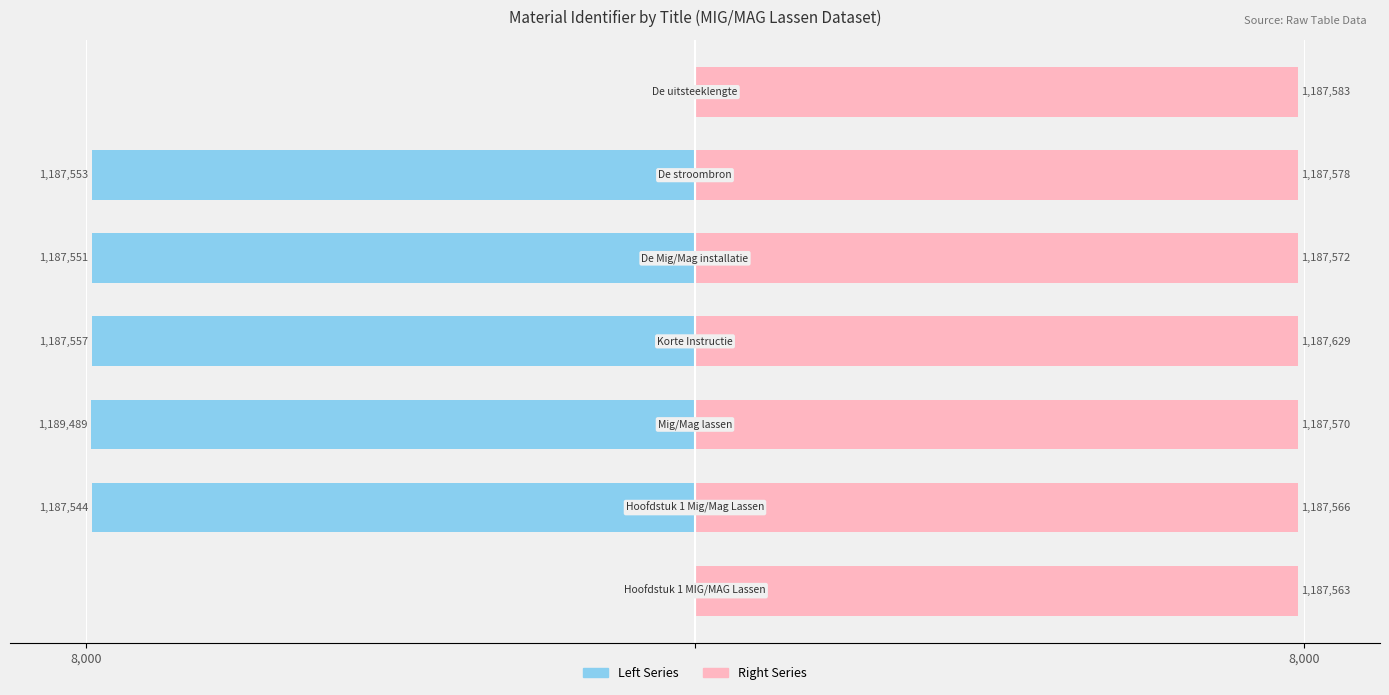

List the series in order of their overall mean, highest first.

Right Series, Left Series